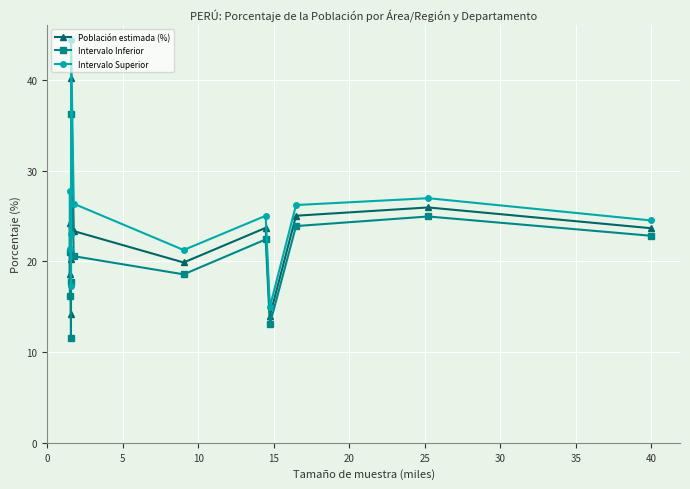

What is the difference between the maximum and minimum values in the Intervalo Superior series?

29.4